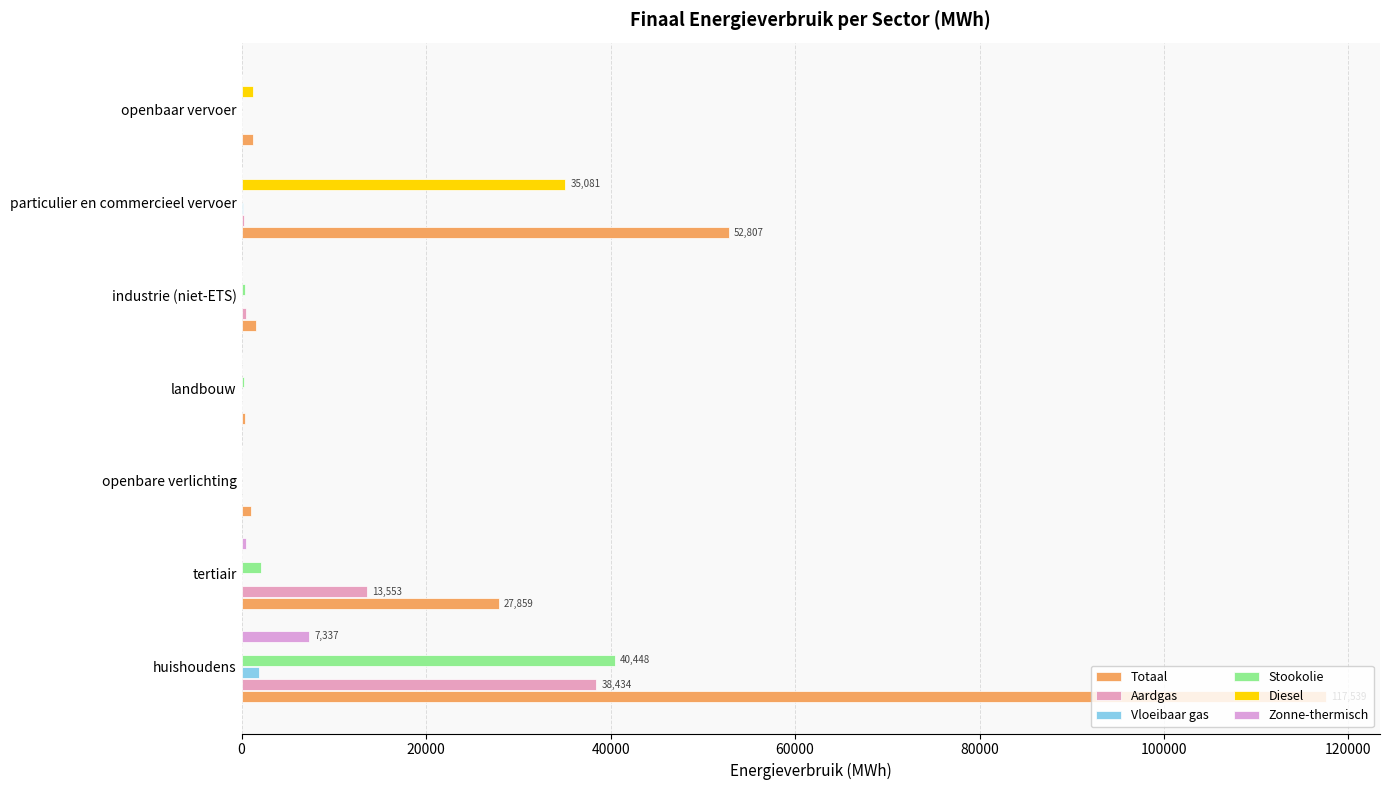

Count the number of categories in the chart.

7